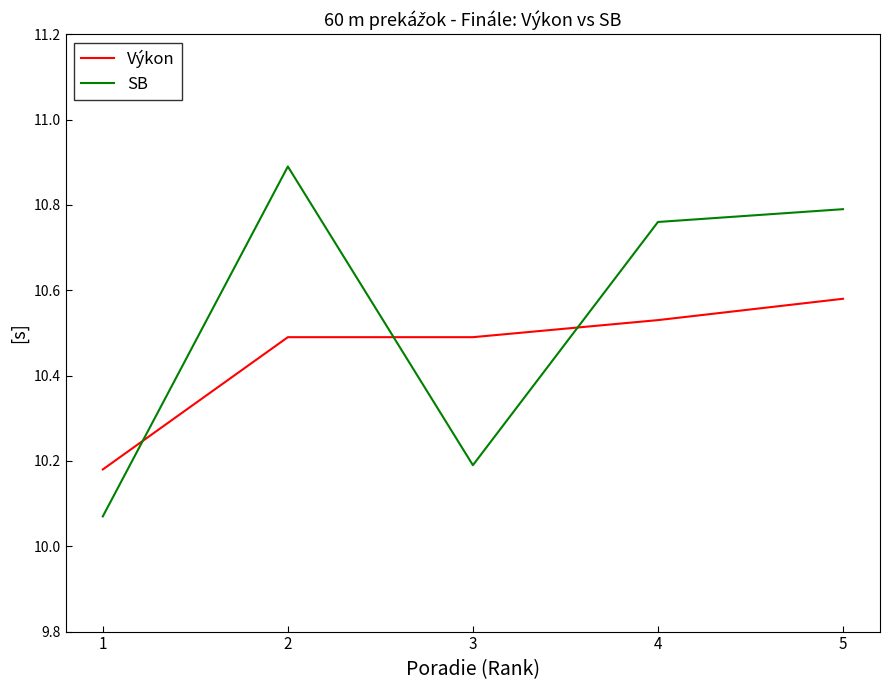

What is the highest value of the SB series?

10.9